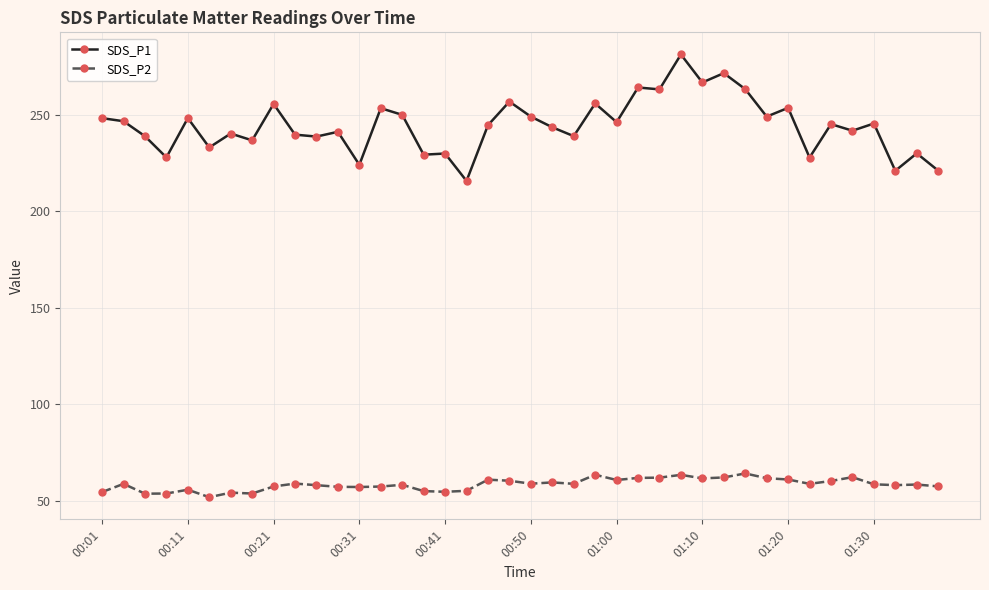

Count the number of data series in this chart.

2